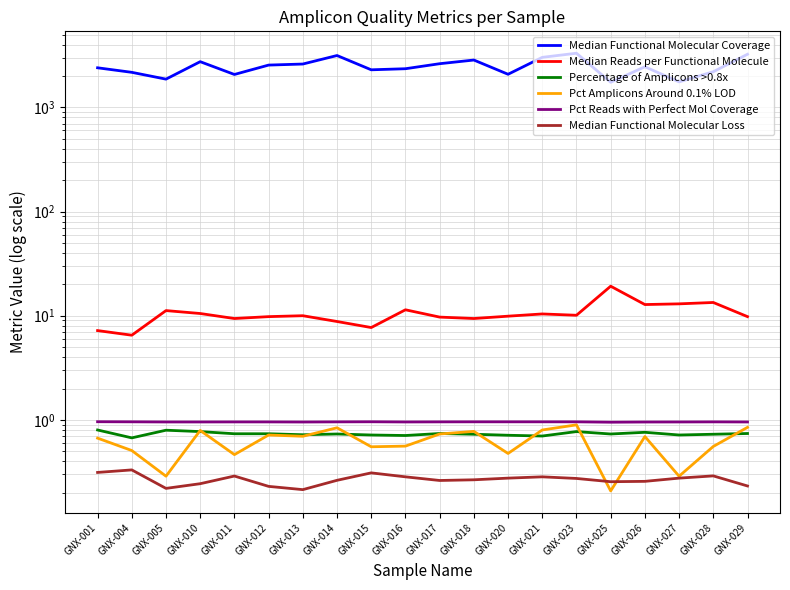

Read the Median Functional Molecular Coverage value at GNX-015.

2295.0